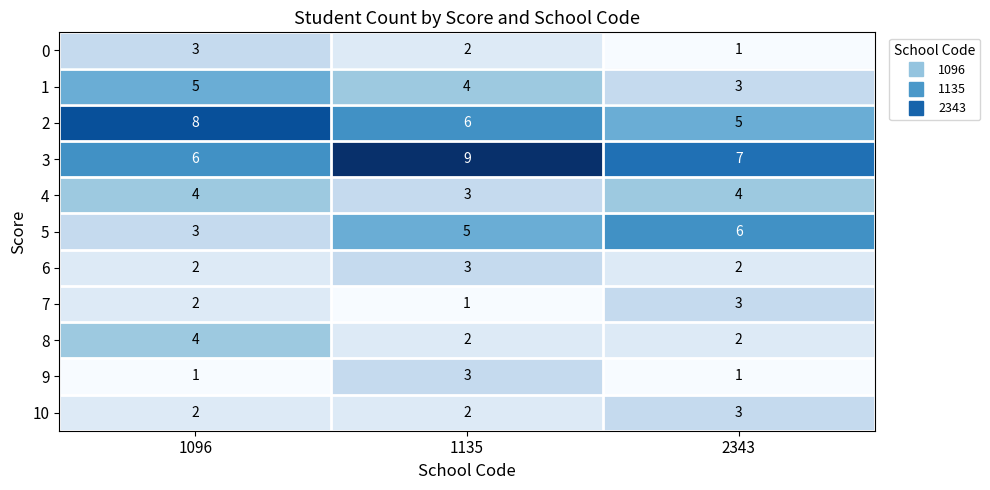

At how many categories does at least one series exceed 3?

3